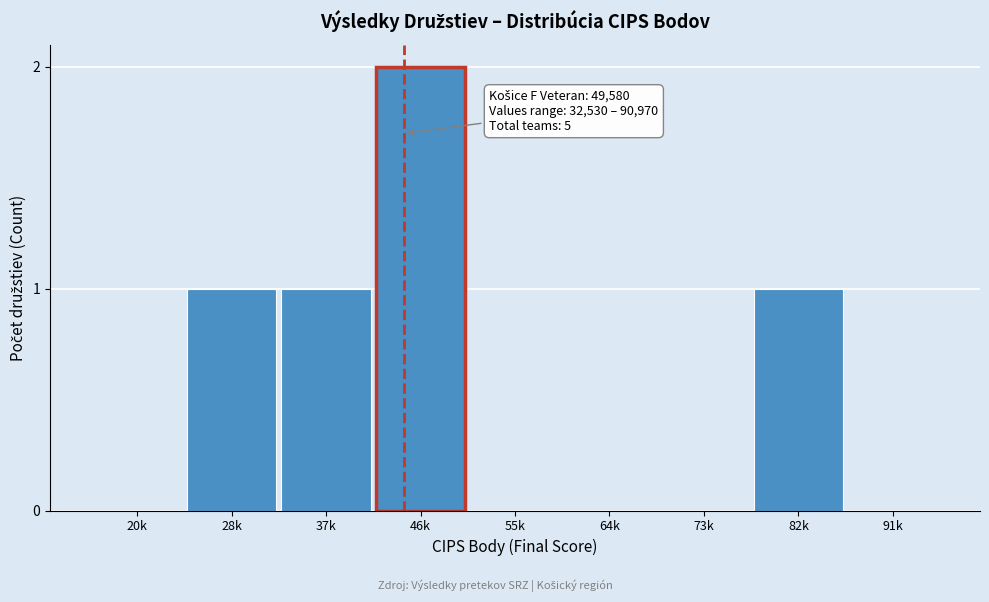

Reading right to left, list all the values displayed in this chart.

91k=0	82k=1	73k=0	64k=0	55k=0	46k=2	37k=1	28k=1	20k=0